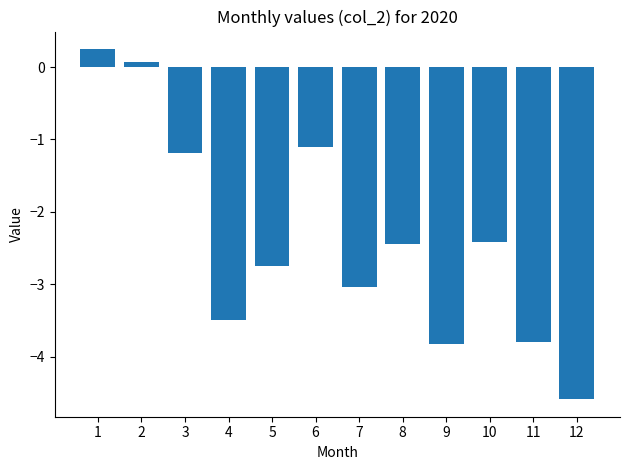

How many values exceed -2?

4